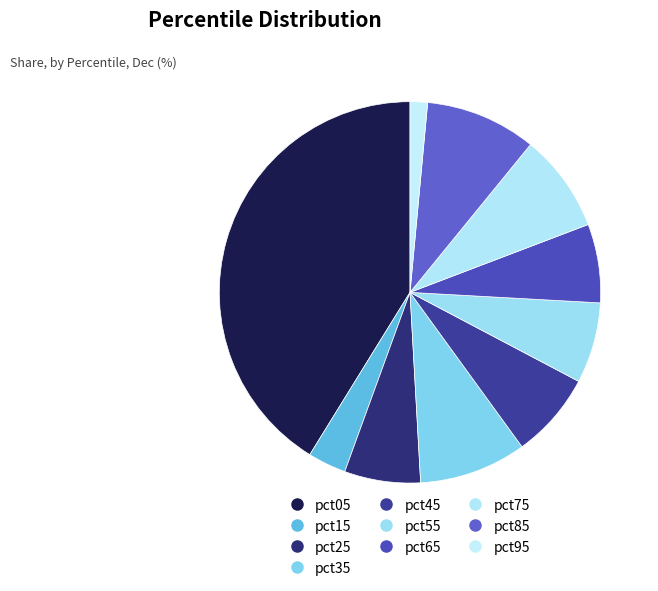

How many segments does this pie chart have?

10